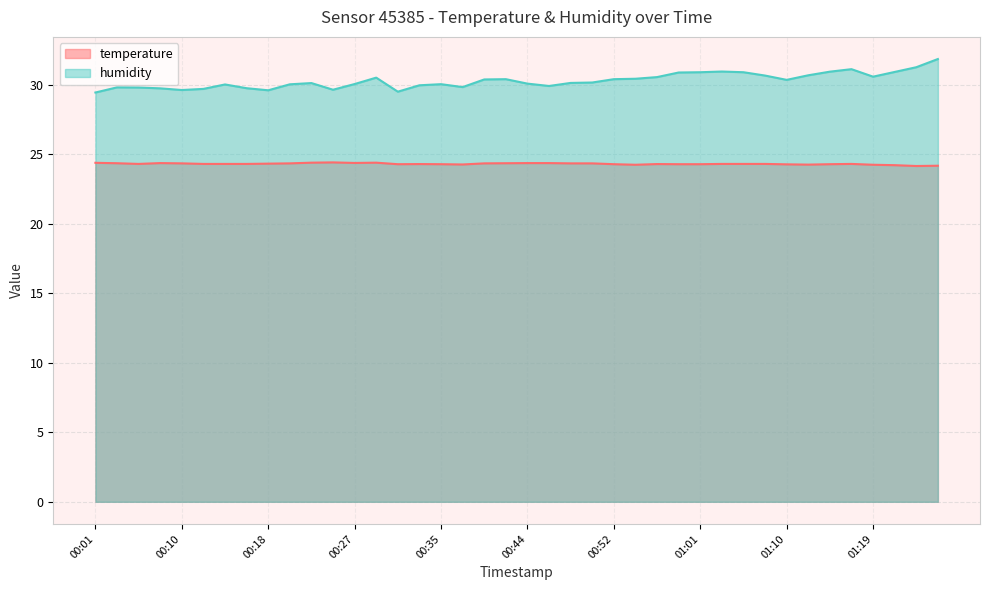

At which label does temperature reach its peak?

00:24